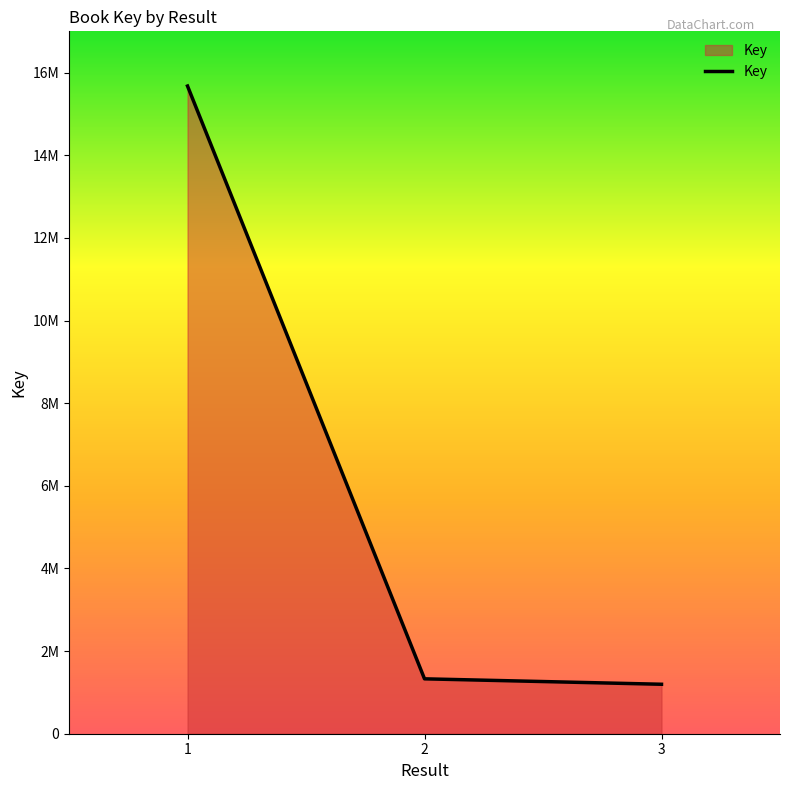

What is the minimum value shown in the chart?

1197181